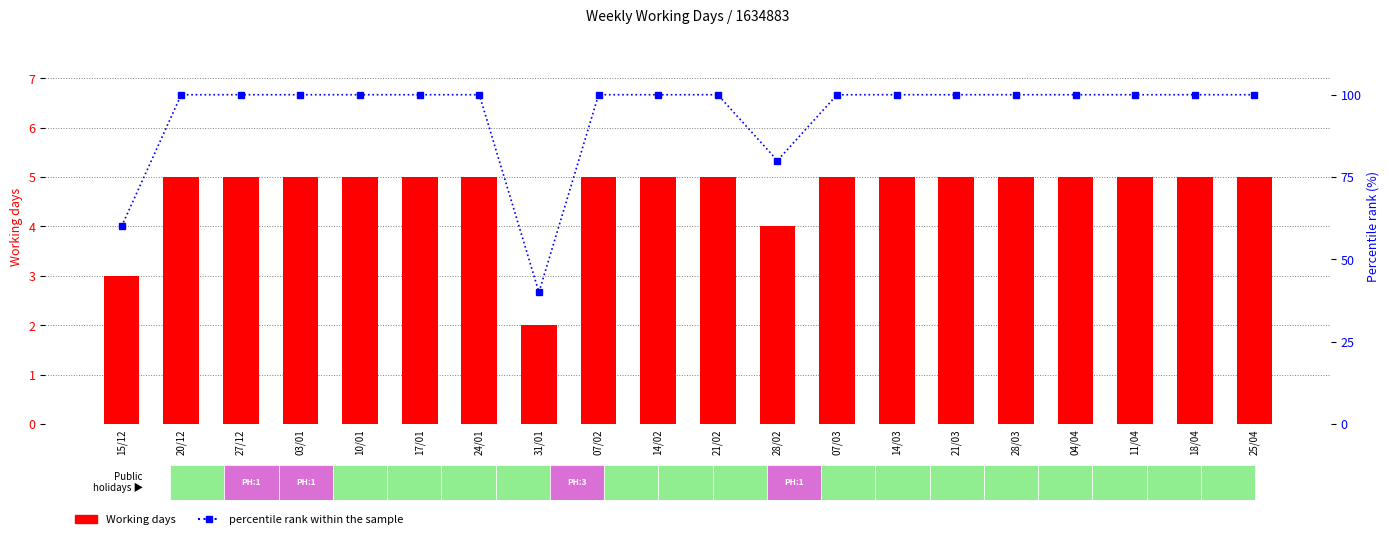

Between 28/03 and 21/02, which is larger?

28/03